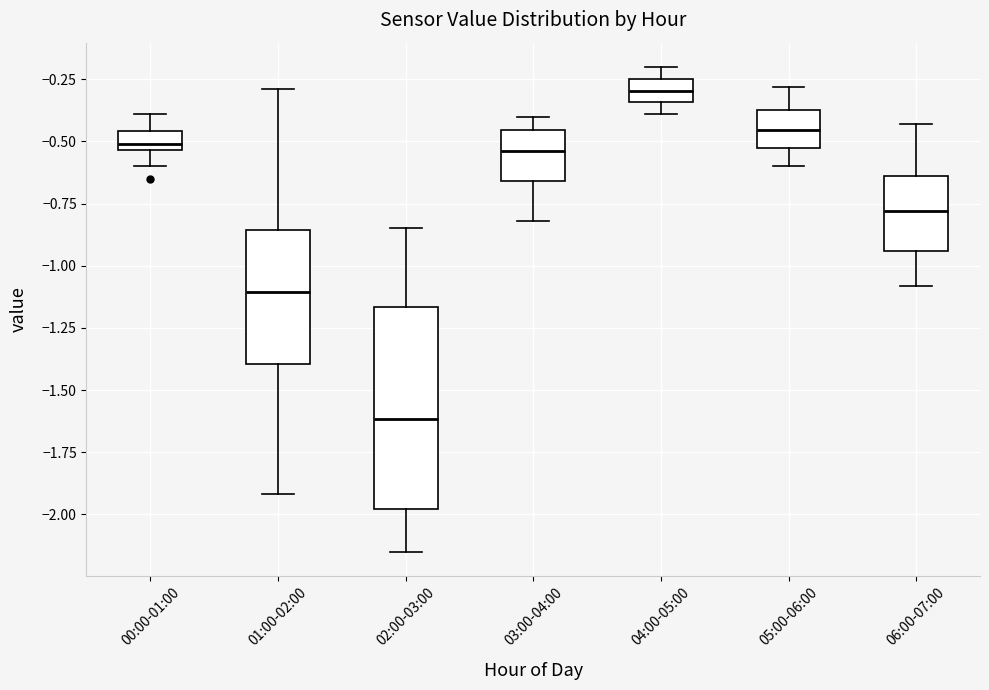

Where does the median line of the box for 00:00-01:00 sit on the y-axis? The values are not printed on the chart, so give them approximately, as read against the axis.

-0.50